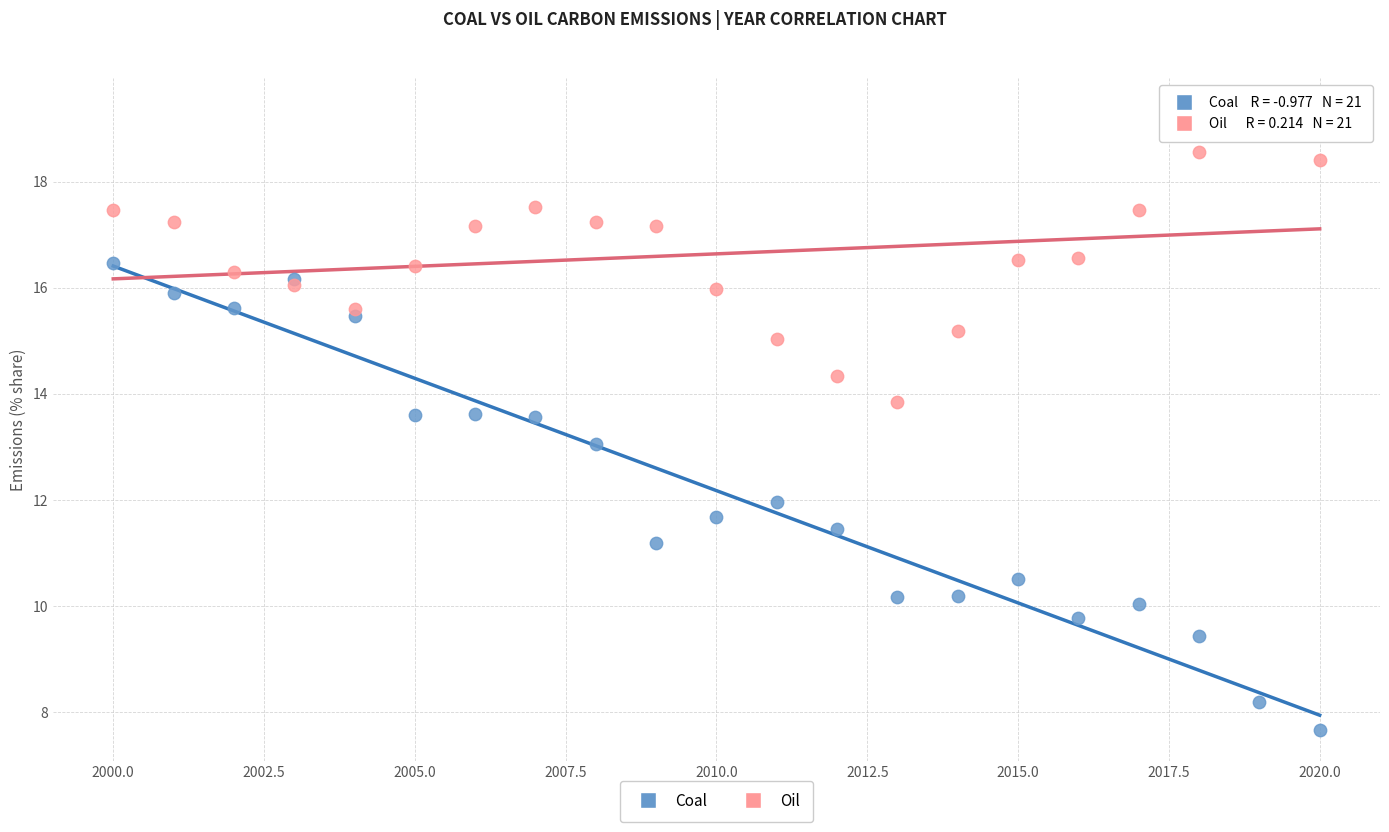

What is the X range (max minus min) for the scatter plot?

20.0